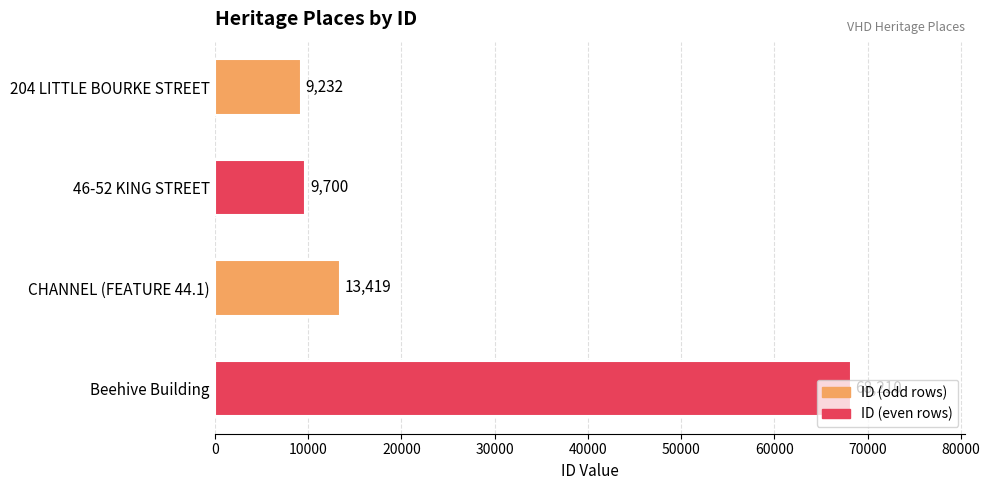

What is the average value?

25140